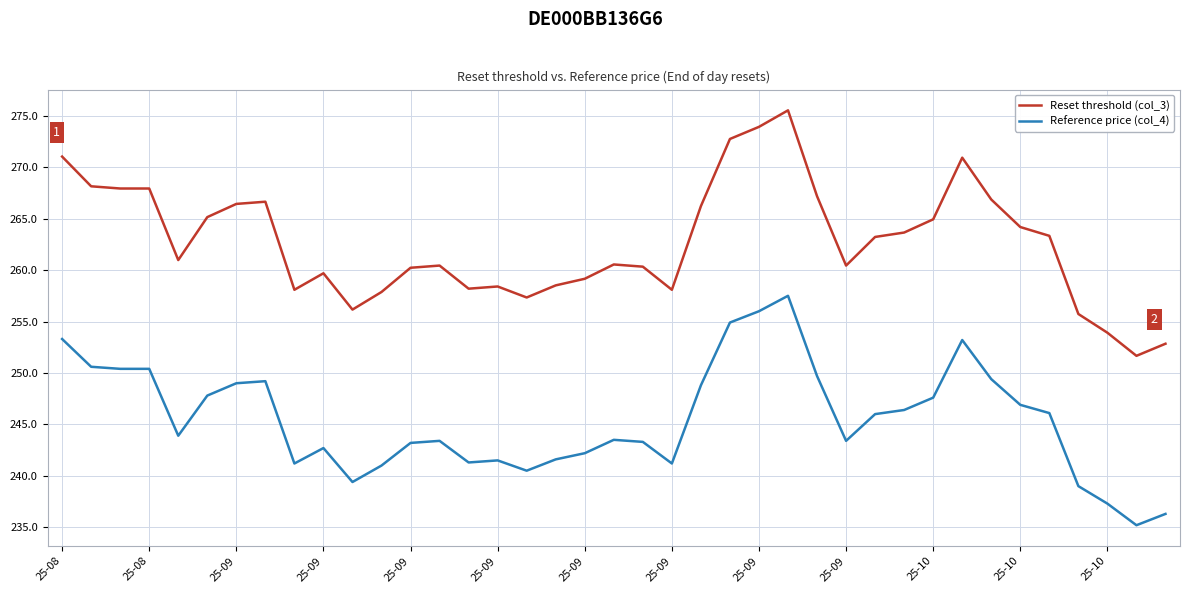

Which series has the largest range (max minus min)?

Reset threshold (col_3)